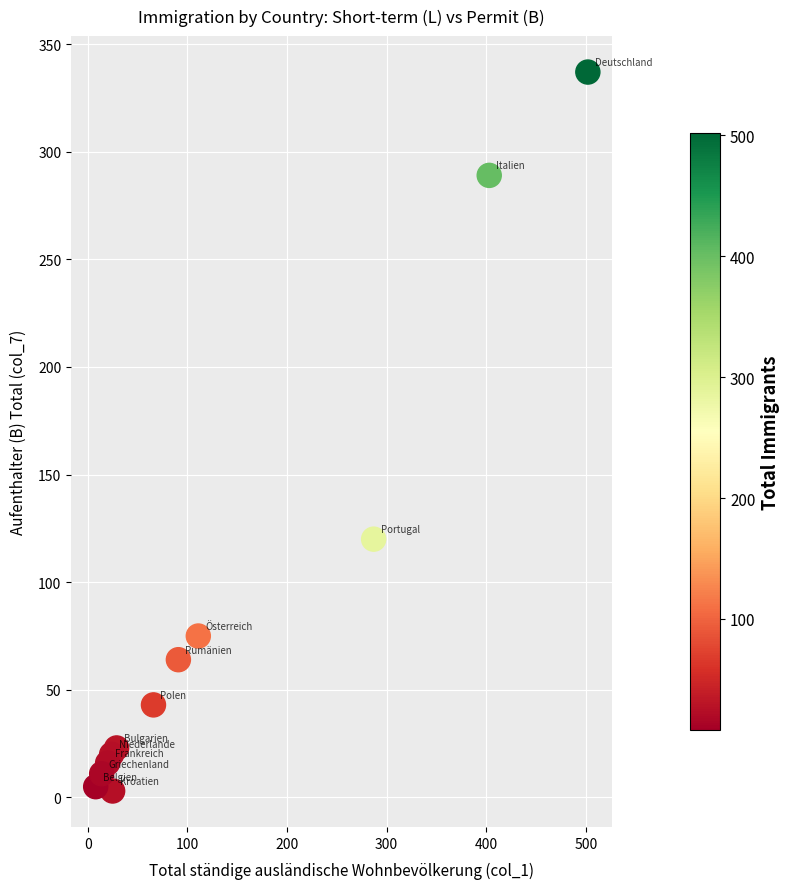

What Y value in the scatter plot is closest to 170?

120